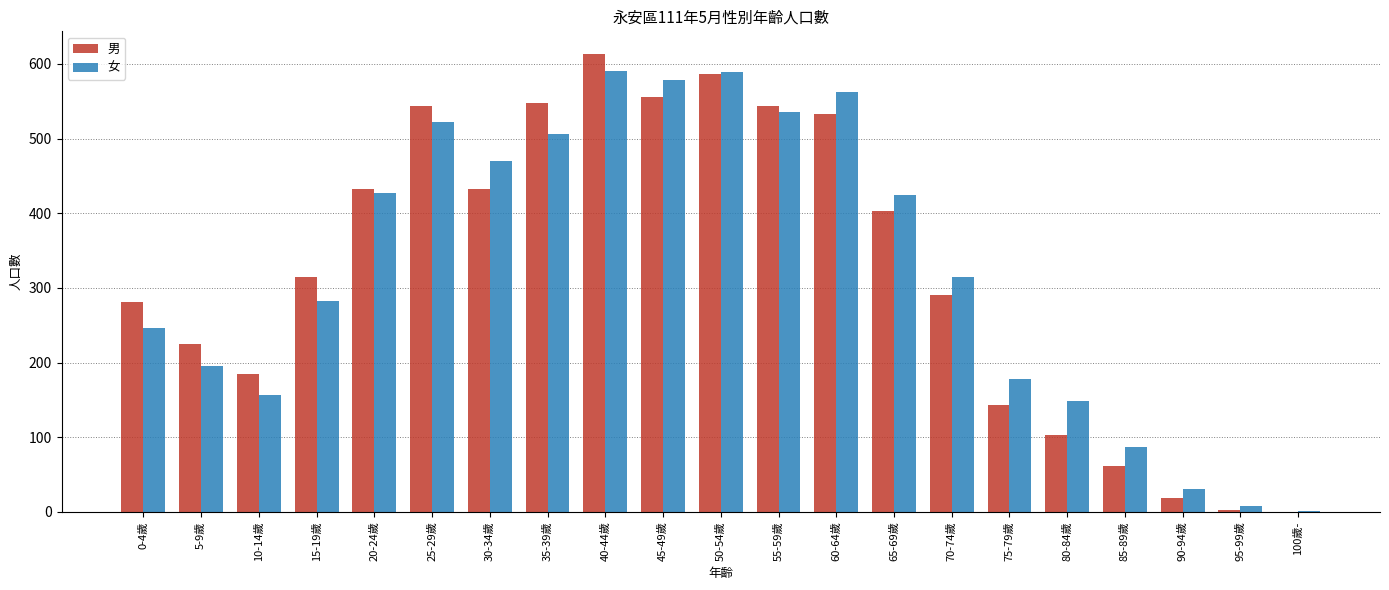

What is the average value of the 女 series?

326